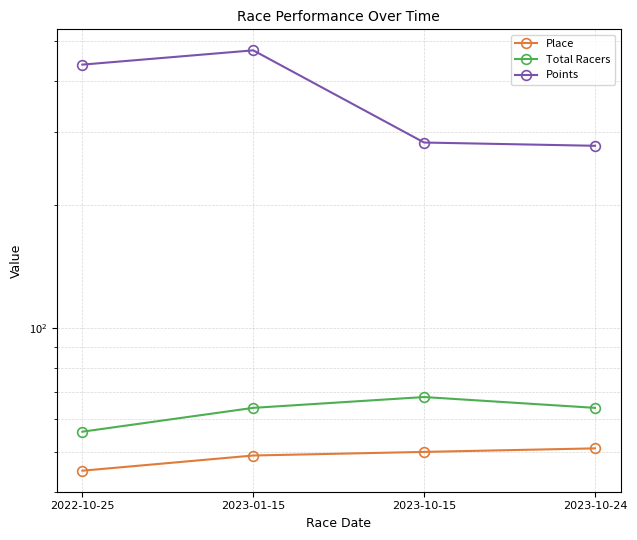

Which has a higher value, 2022-10-25 or 2023-10-15?

2023-10-15